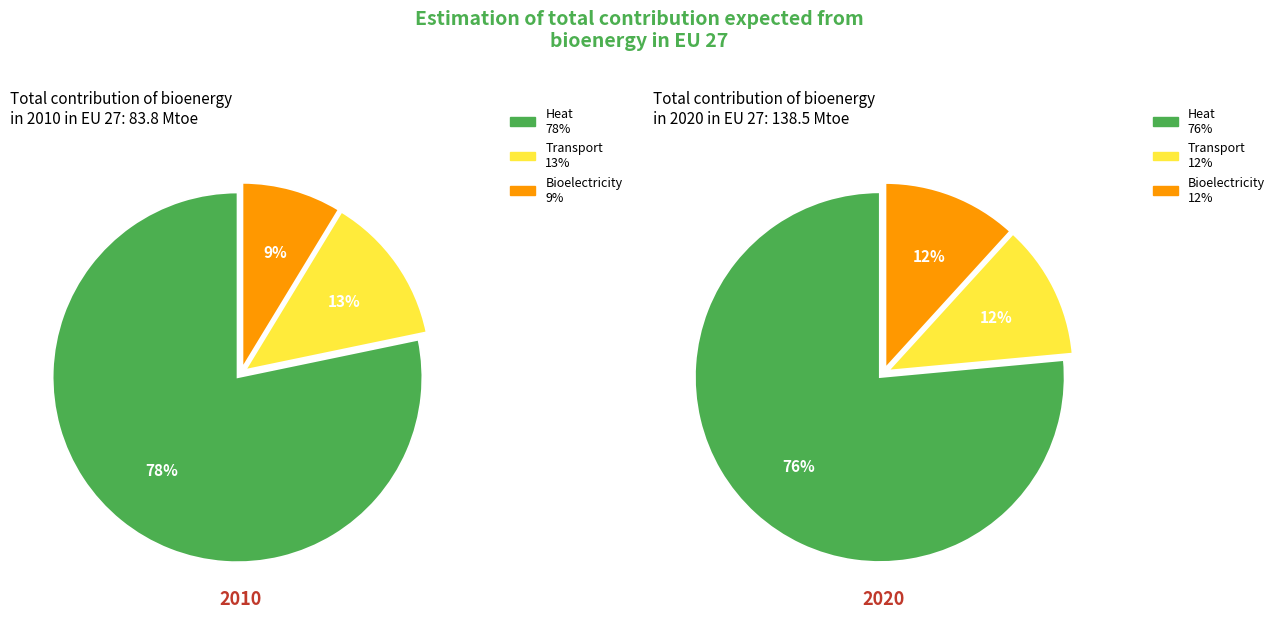

True or false: 13 accounts for 31% of the total.

False